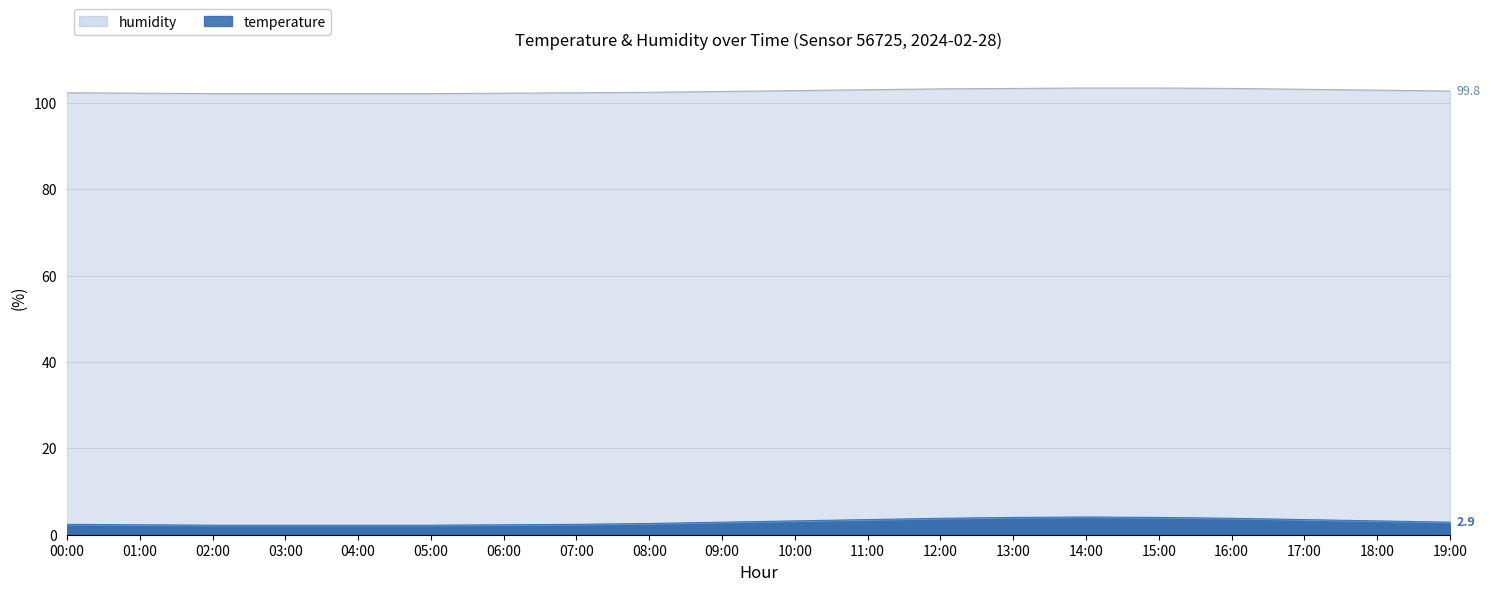

What is the change in value from 13:00 to 16:00?

-0.2